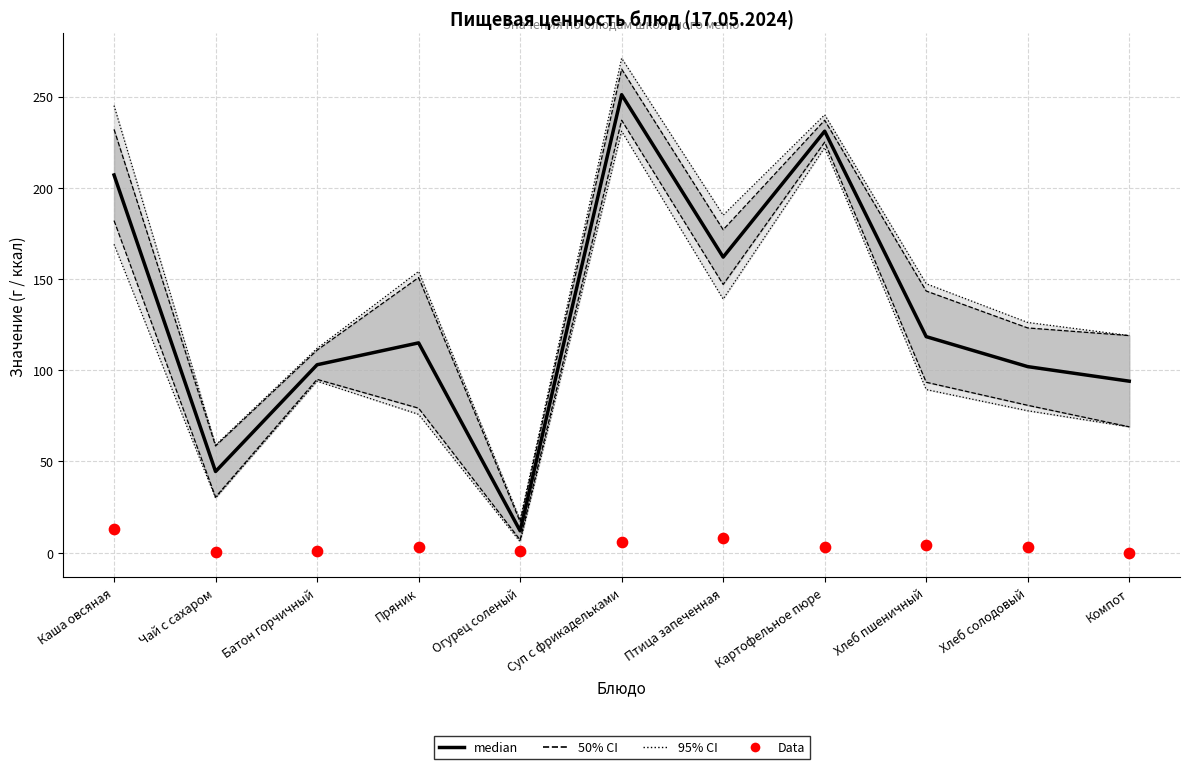

Which series has the largest Y range (max minus min)?

median